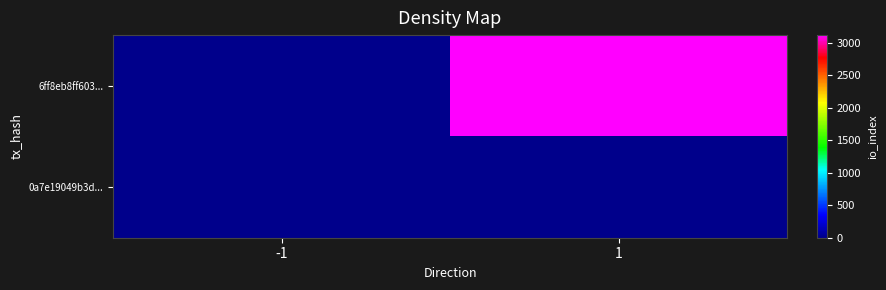

At how many categories does at least one series exceed 2655?

1